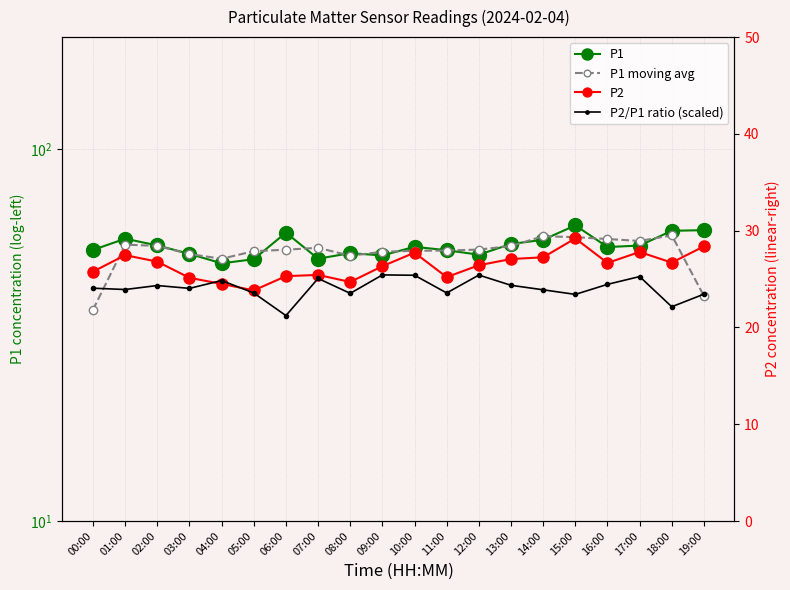

Rank the categories by P1 value from highest to lowest.

15:00, 19:00, 18:00, 06:00, 01:00, 14:00, 13:00, 02:00, 17:00, 10:00, 16:00, 00:00, 11:00, 08:00, 03:00, 12:00, 09:00, 07:00, 05:00, 04:00